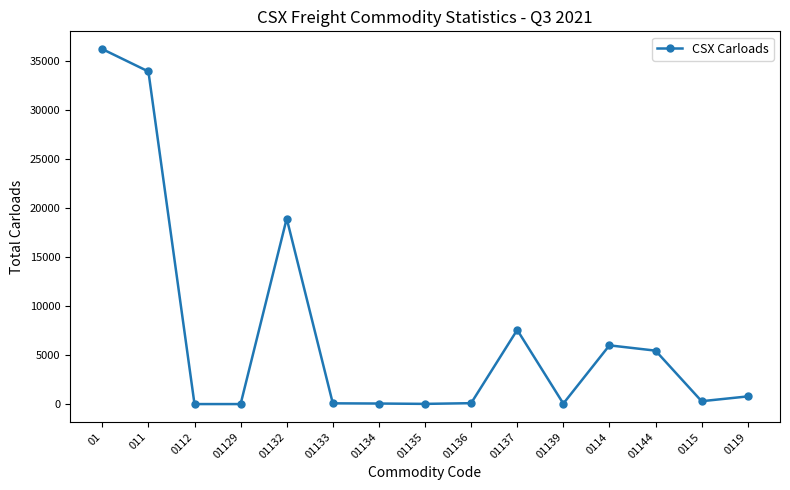

What is the difference between the second highest and second lowest values?

33949